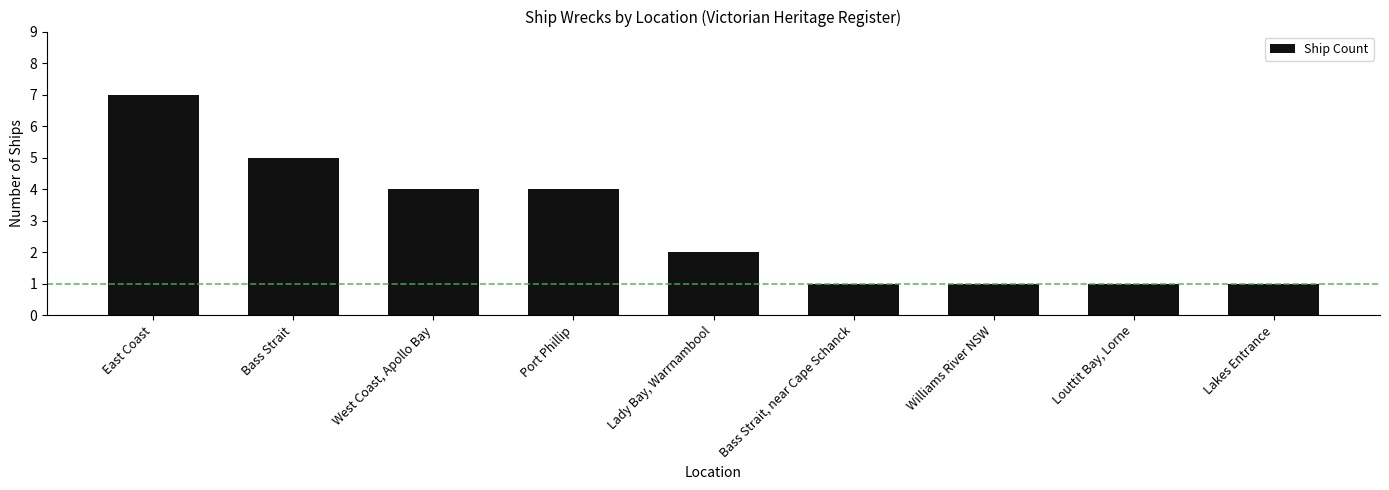

What is the smallest value displayed?

1